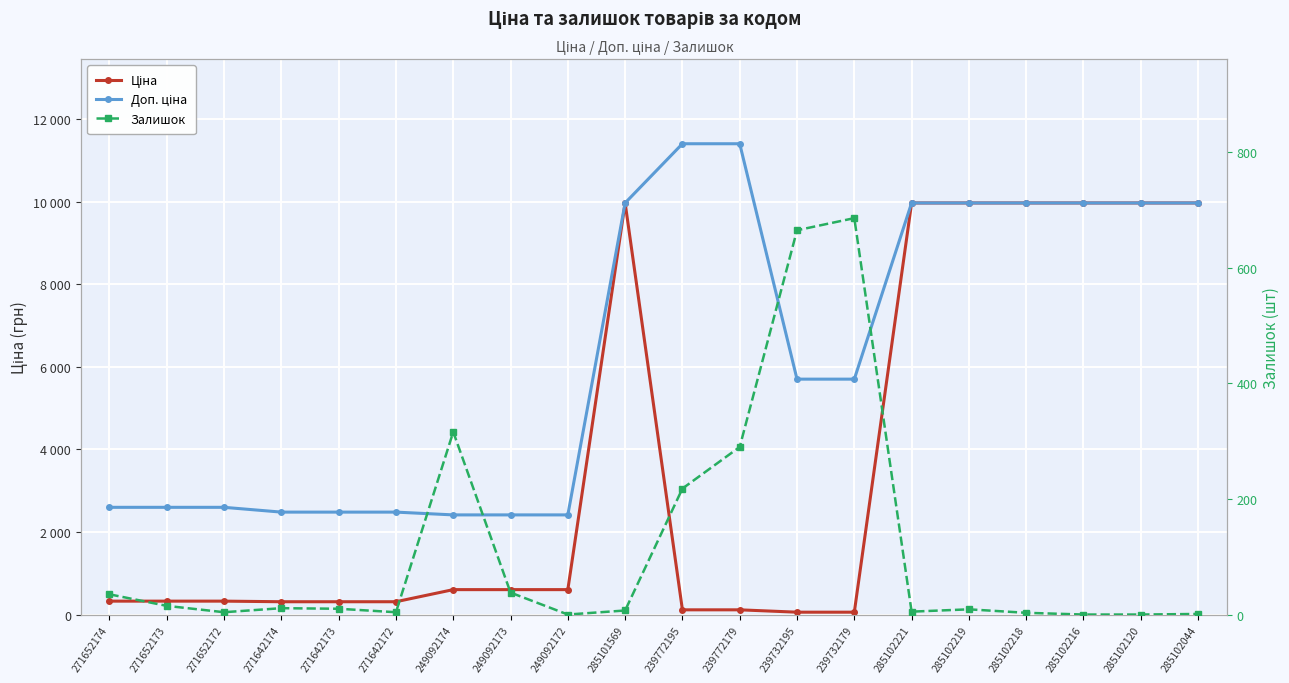

True or false: Доп. ціна and Ціна cross at least once.

False